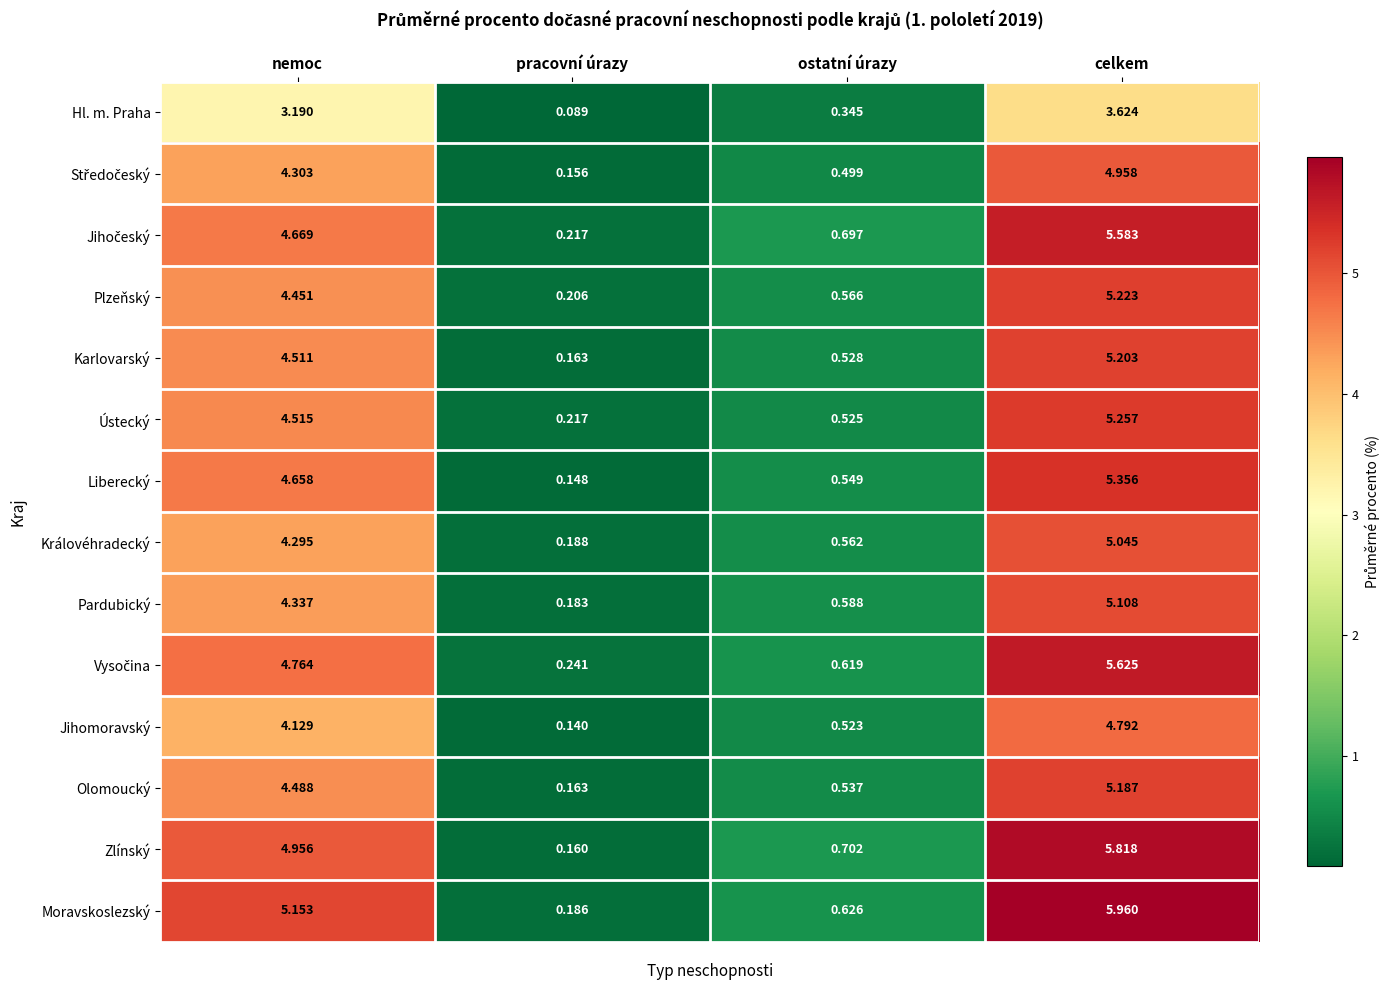

At which label does Pardubický first exceed 4?

nemoc